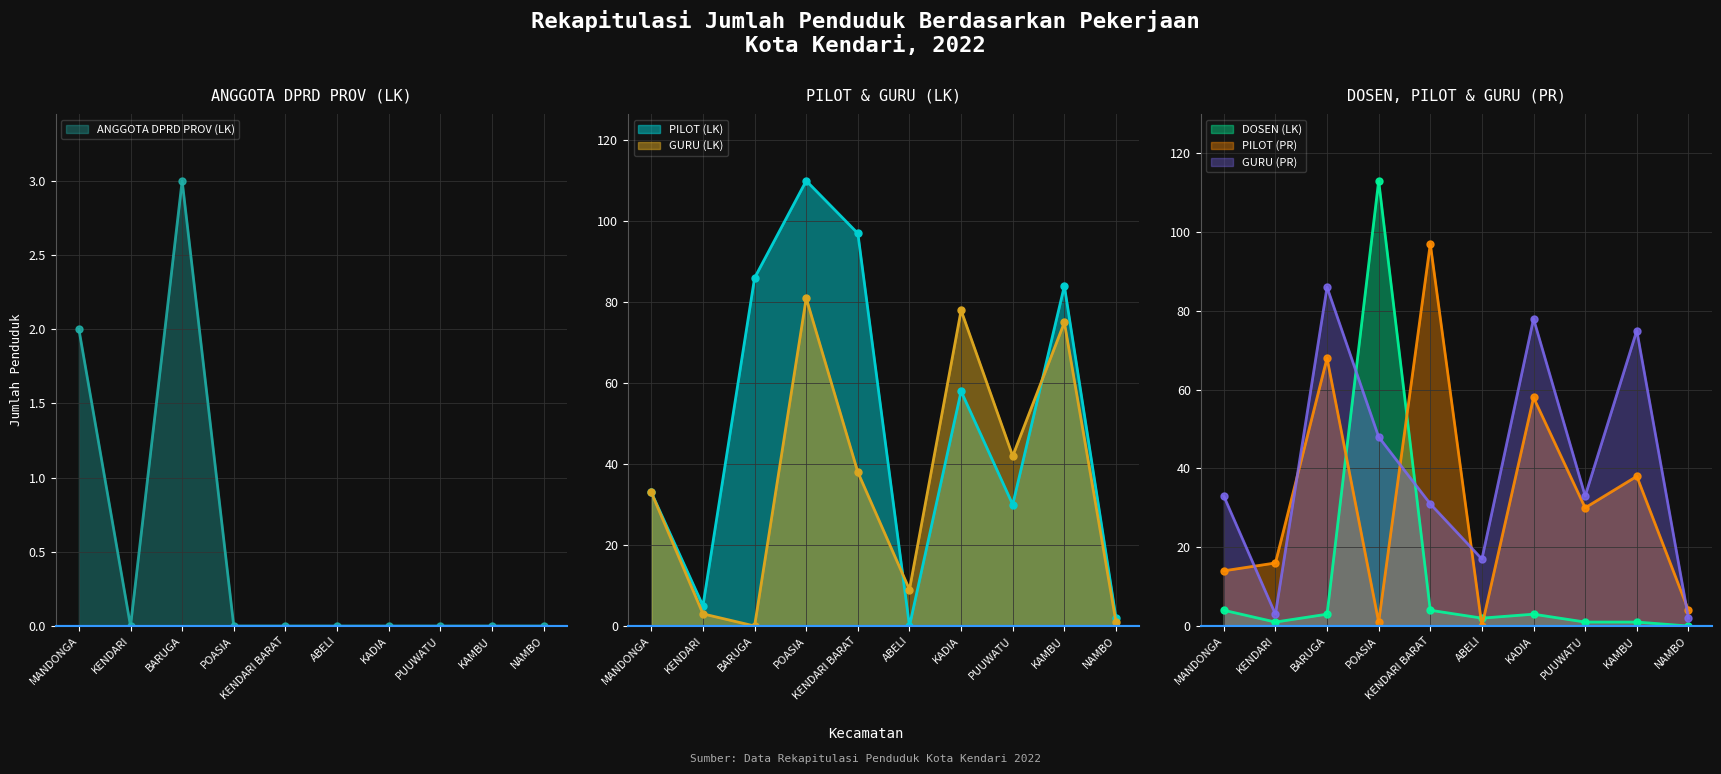

Which series ends up on top after the final intersection of DOSEN (LK) and PILOT (PR)?

PILOT (PR)